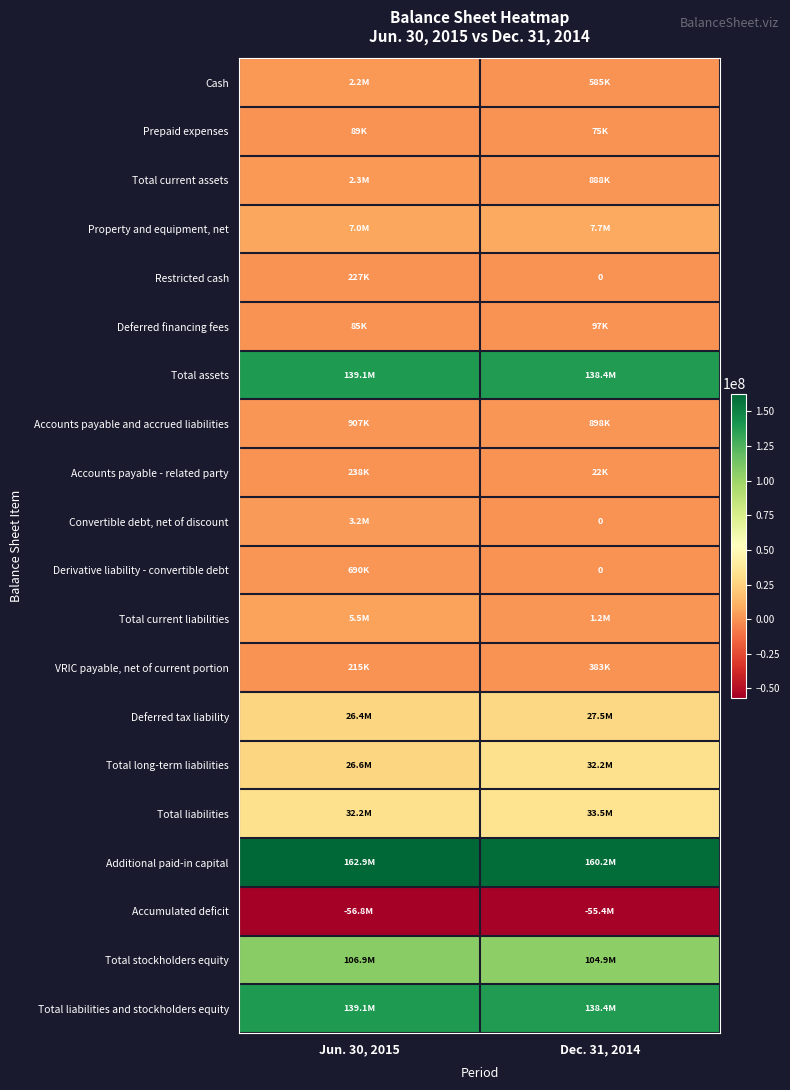

How many distinct data groups are displayed?

20